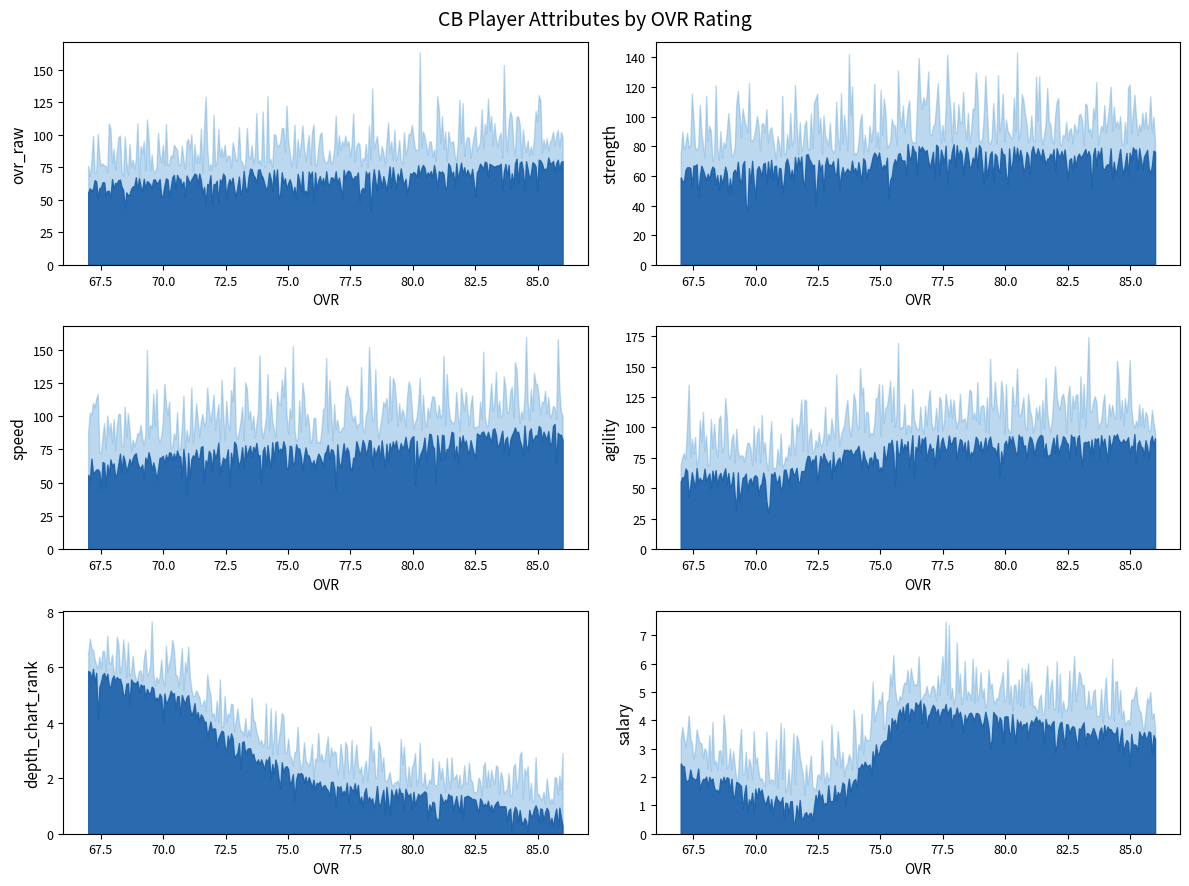

Which series changed the most between 76 and 71?

agility